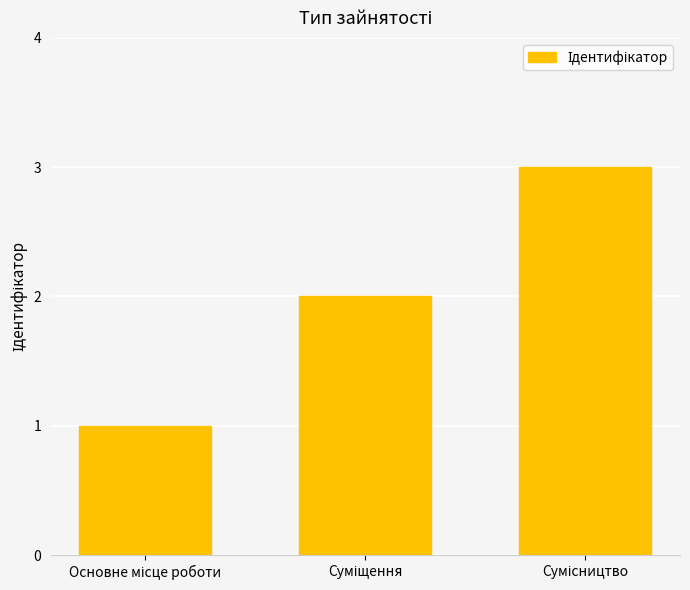

What is the sum of all values?

6